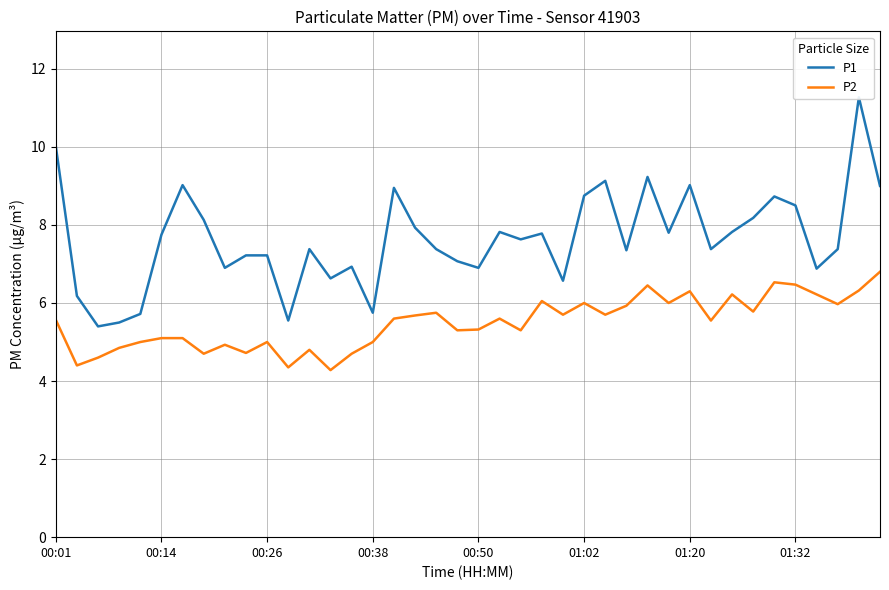

What is the greatest value displayed?

11.3